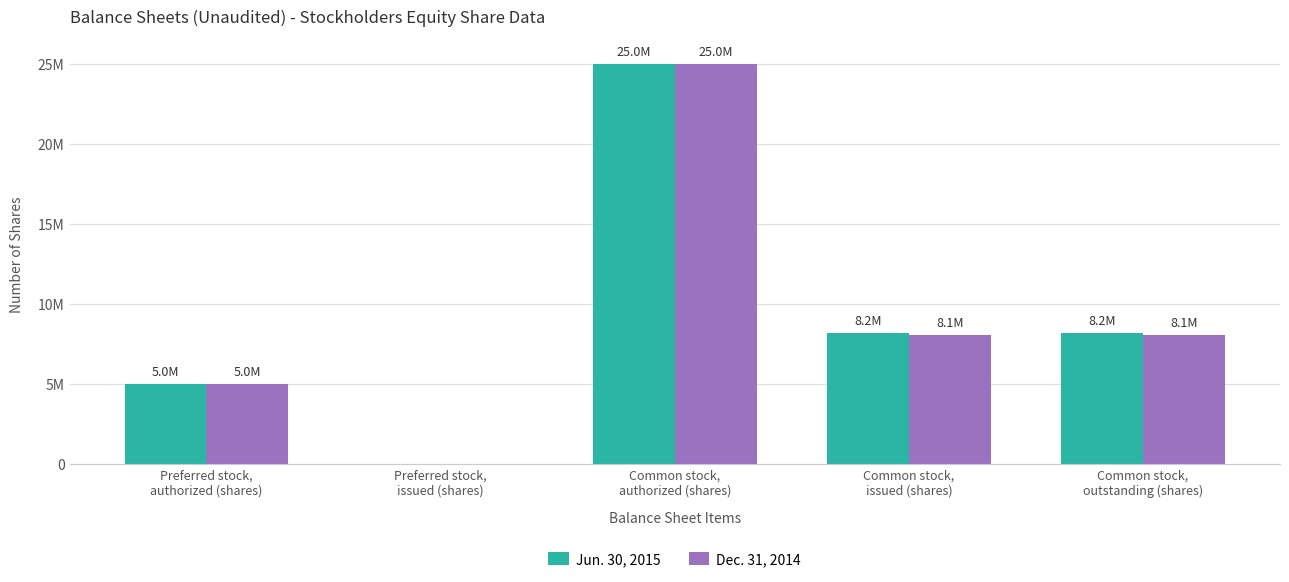

At which category does the chart reach its minimum across all series?

Preferred stock,
issued (shares)